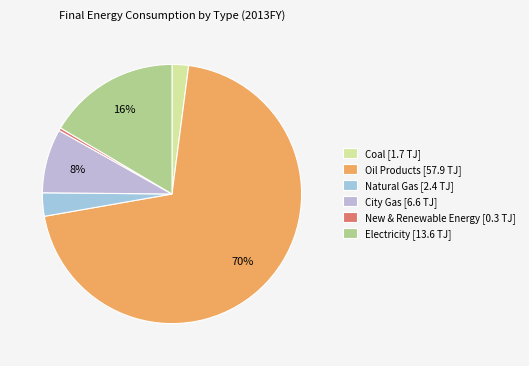

Which category has the smallest portion of the pie?

New & Renewable Energy